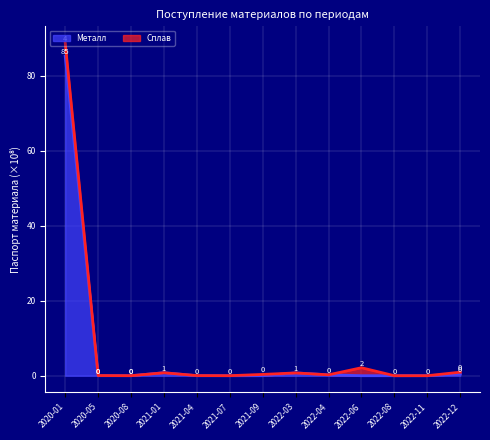

True or false: the data shows 44.5 at 2021-04.

False